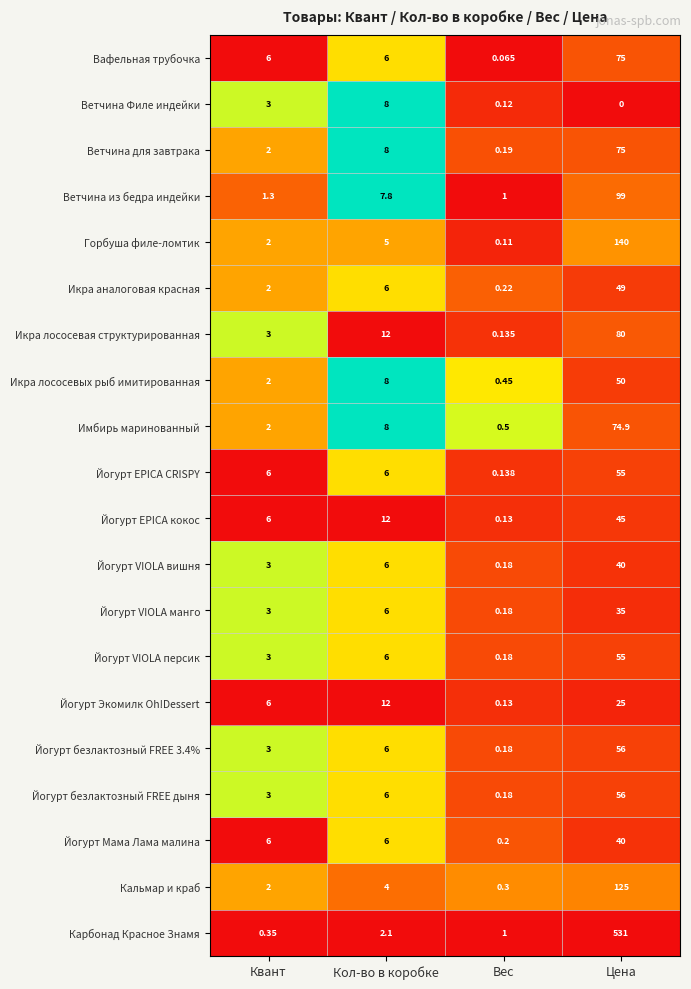

What is the total value across all series at Квант?

64.7